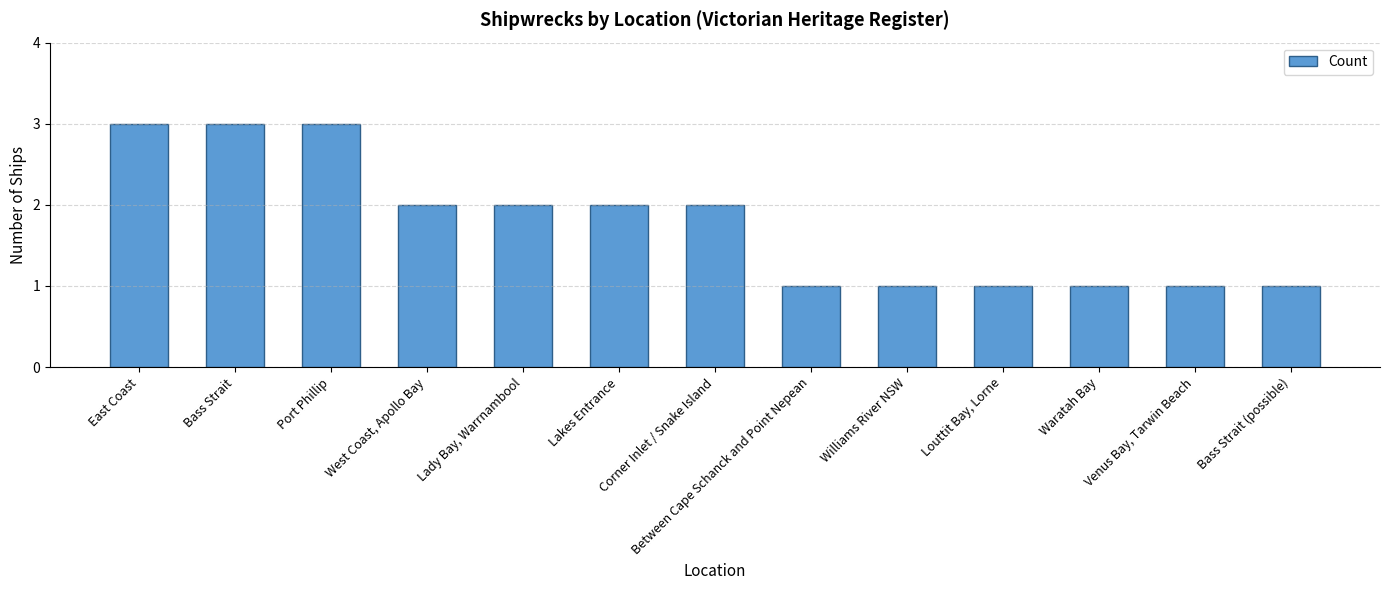

What is the greatest value displayed?

3